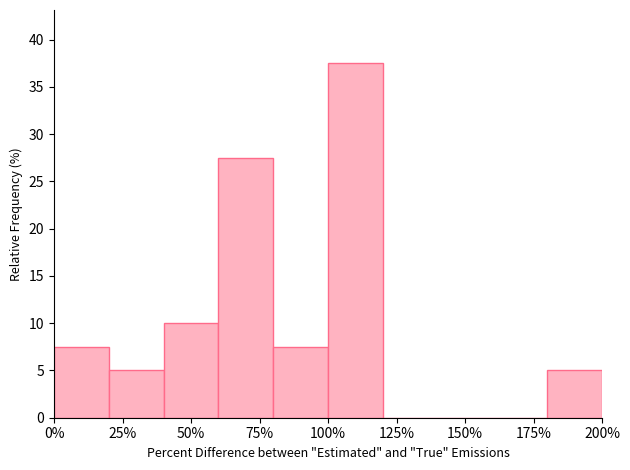

How tall is the bar that spans 180 to 200 on the x-axis? The values are not printed on the chart, so give them approximately, as read against the axis.

5.0